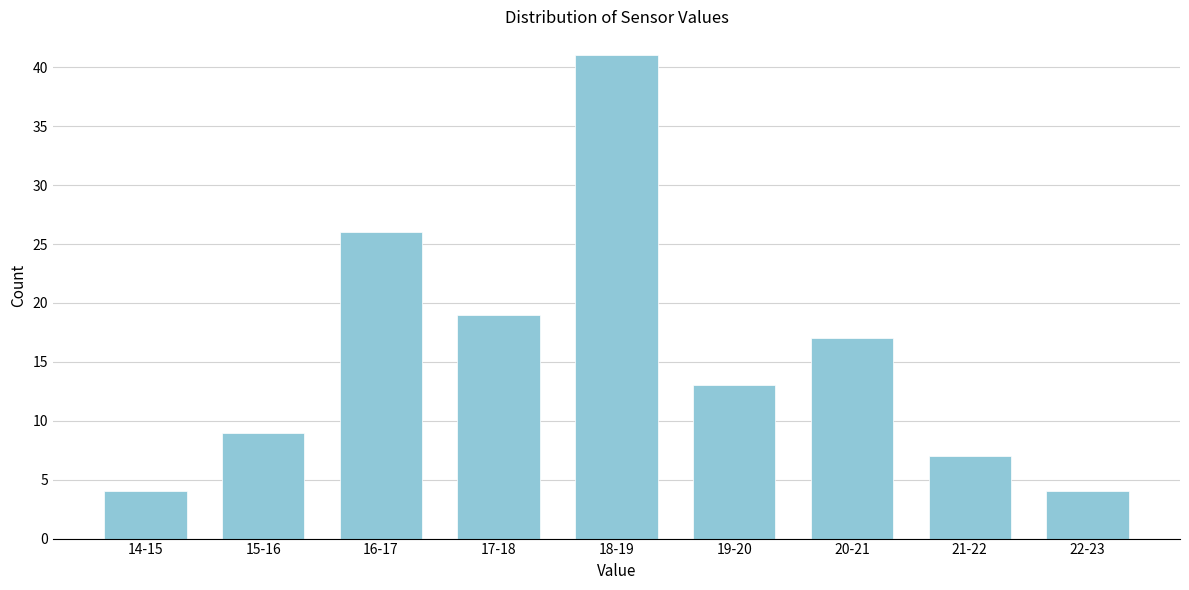

Reading right to left, what are all the values shown in this chart?

22-23=4	21-22=7	20-21=17	19-20=13	18-19=41	17-18=19	16-17=26	15-16=9	14-15=4